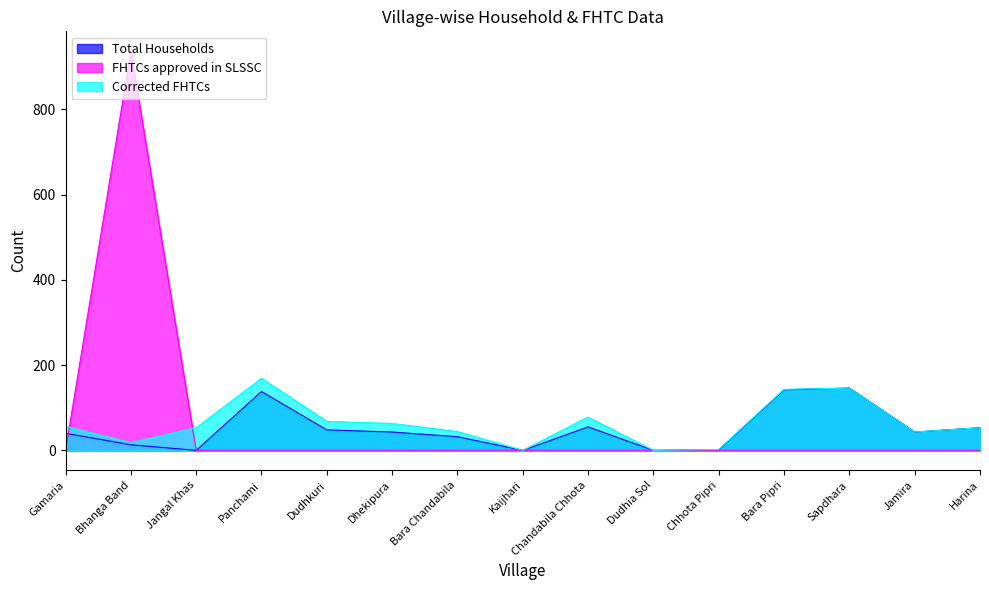

True or false: FHTCs approved in SLSSC has a value of 460 at Dudhkuri.

False